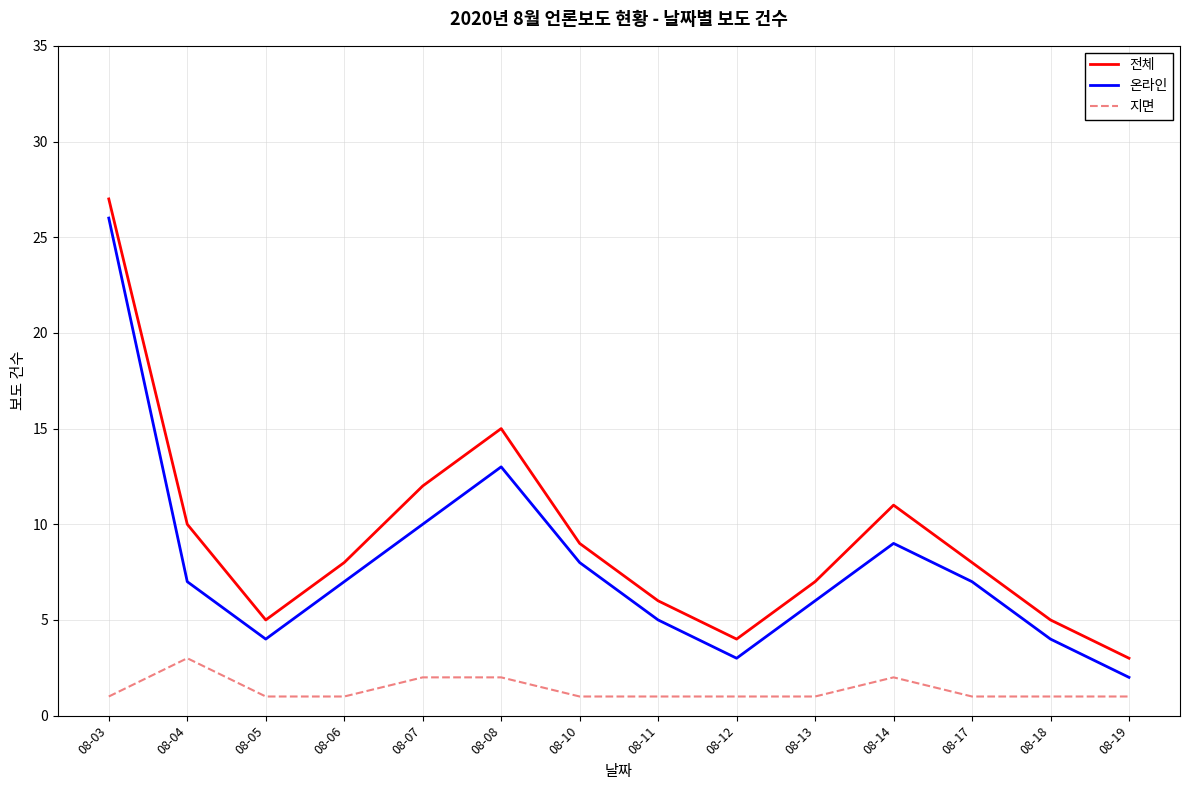

What is the minimum value for 전체?

3